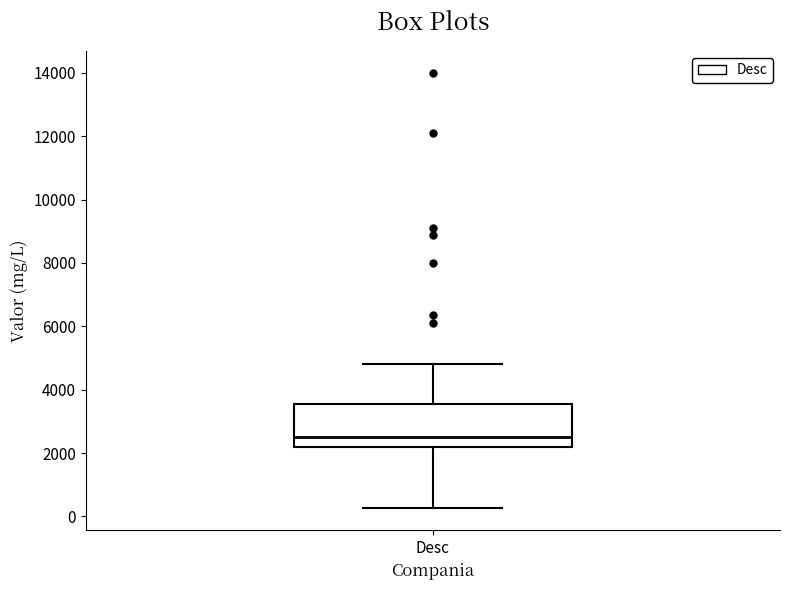

Where is the upper edge of the box for Desc on the y-axis? The values are not printed on the chart, so give them approximately, as read against the axis.

3600